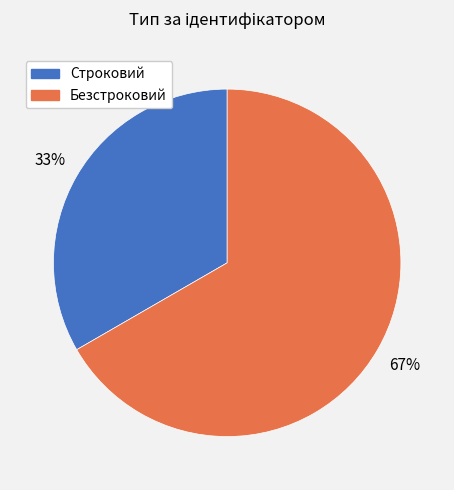

Count the number of slices in the pie.

2